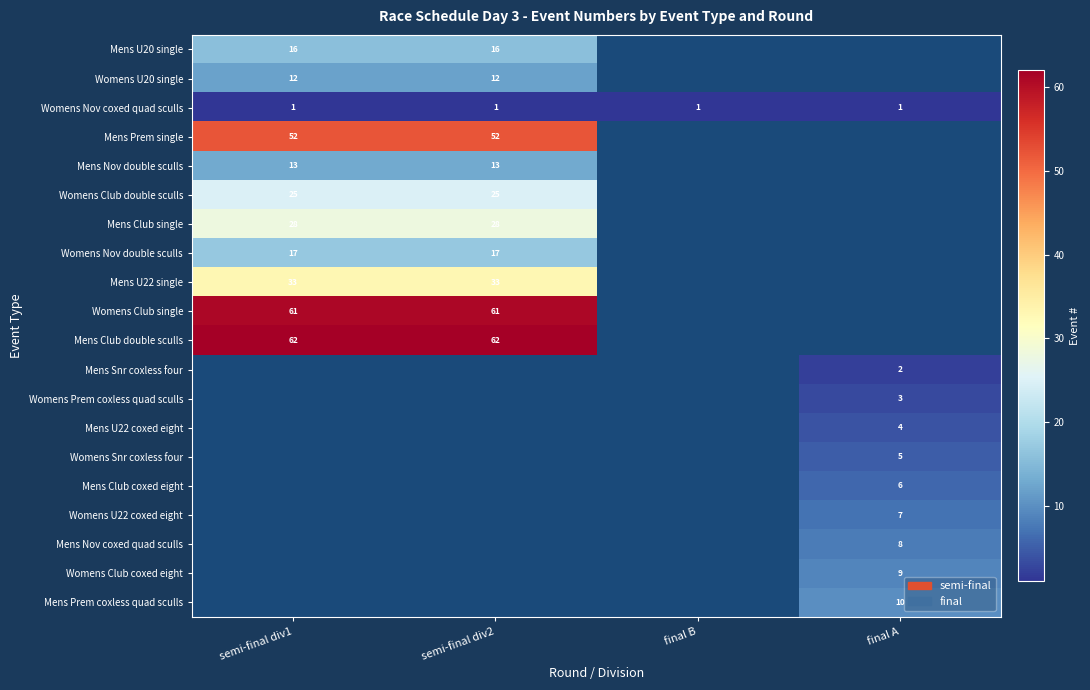

True or false: Womens Club single has a value of 34 at semi-final div1.

False